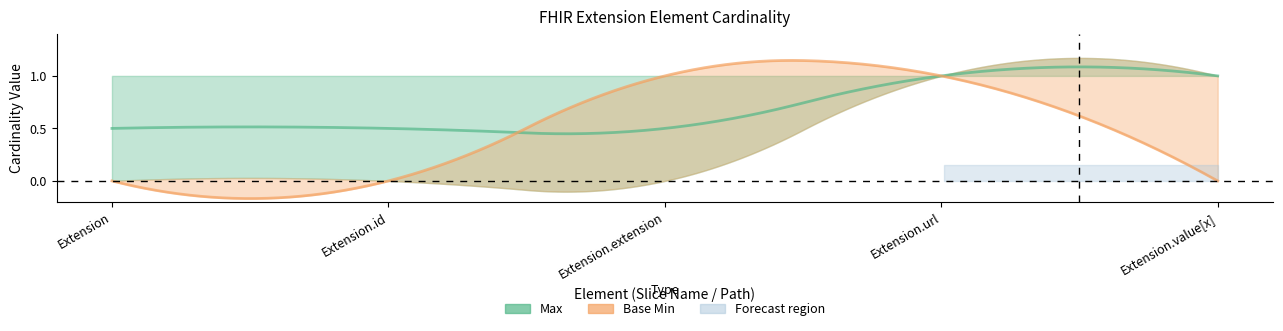

Reading right to left, list all the values displayed in this chart.

Max: 1	1	1	1	1
Base Min: 0	1	1	0	0